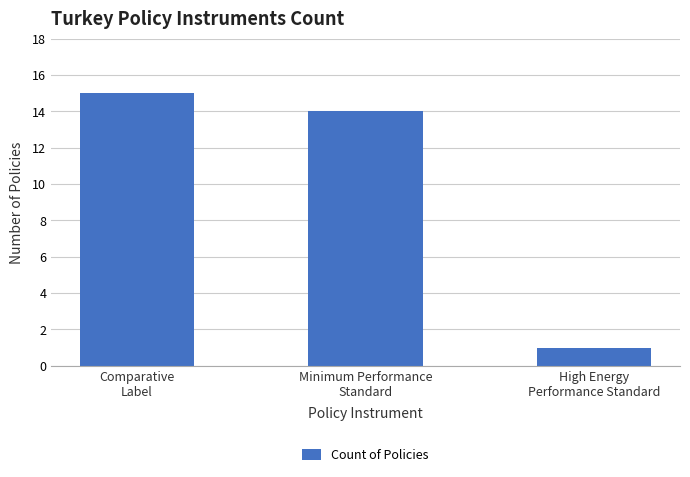

What is the label of the 1st bar from the right?

High Energy
Performance Standard